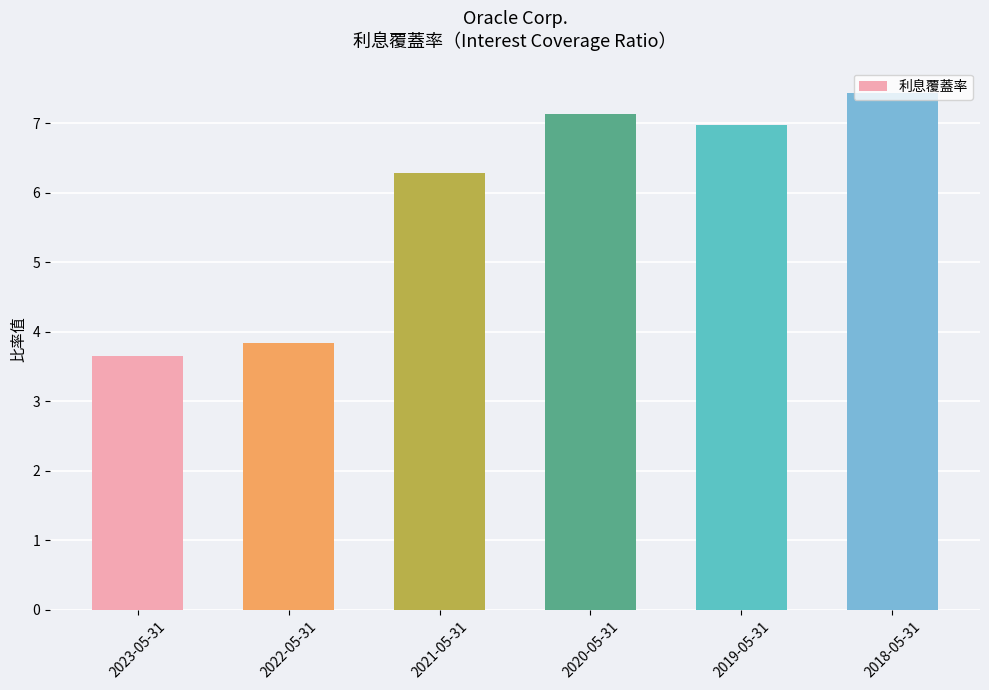

What is the average value?

5.9